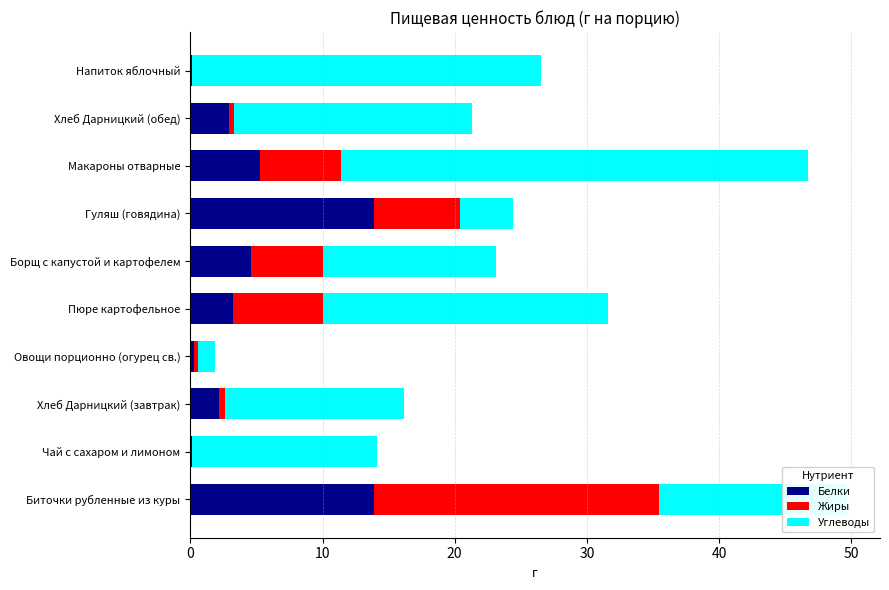

What is the total value across all series at Макароны отварные?

46.7